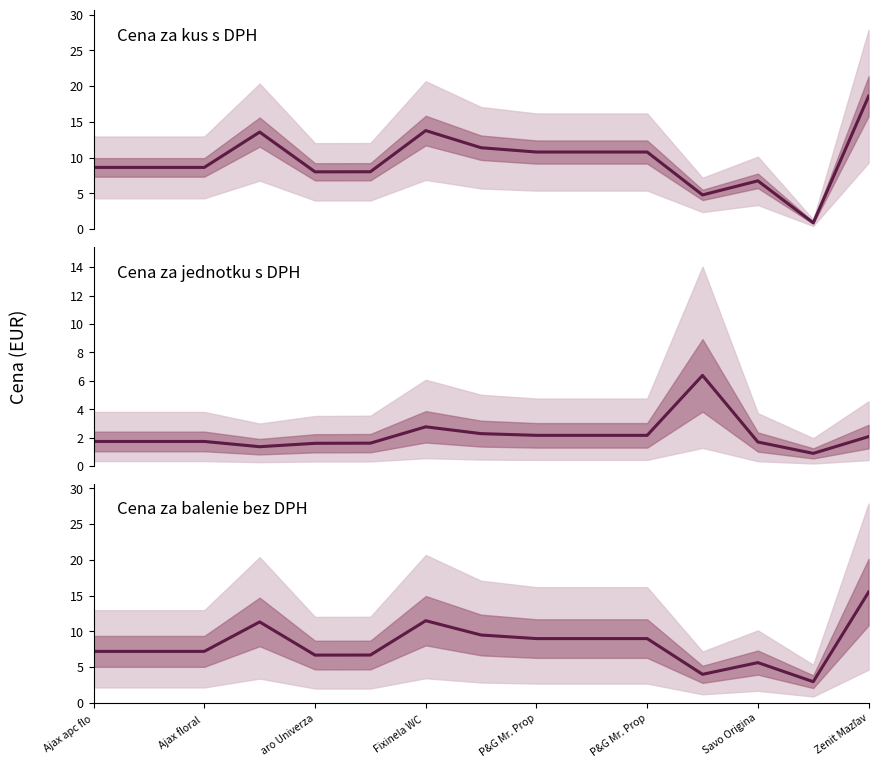

After their last crossing, which series has the higher values: Cena za kus s DPH or Cena za jednotku s DPH?

Cena za kus s DPH